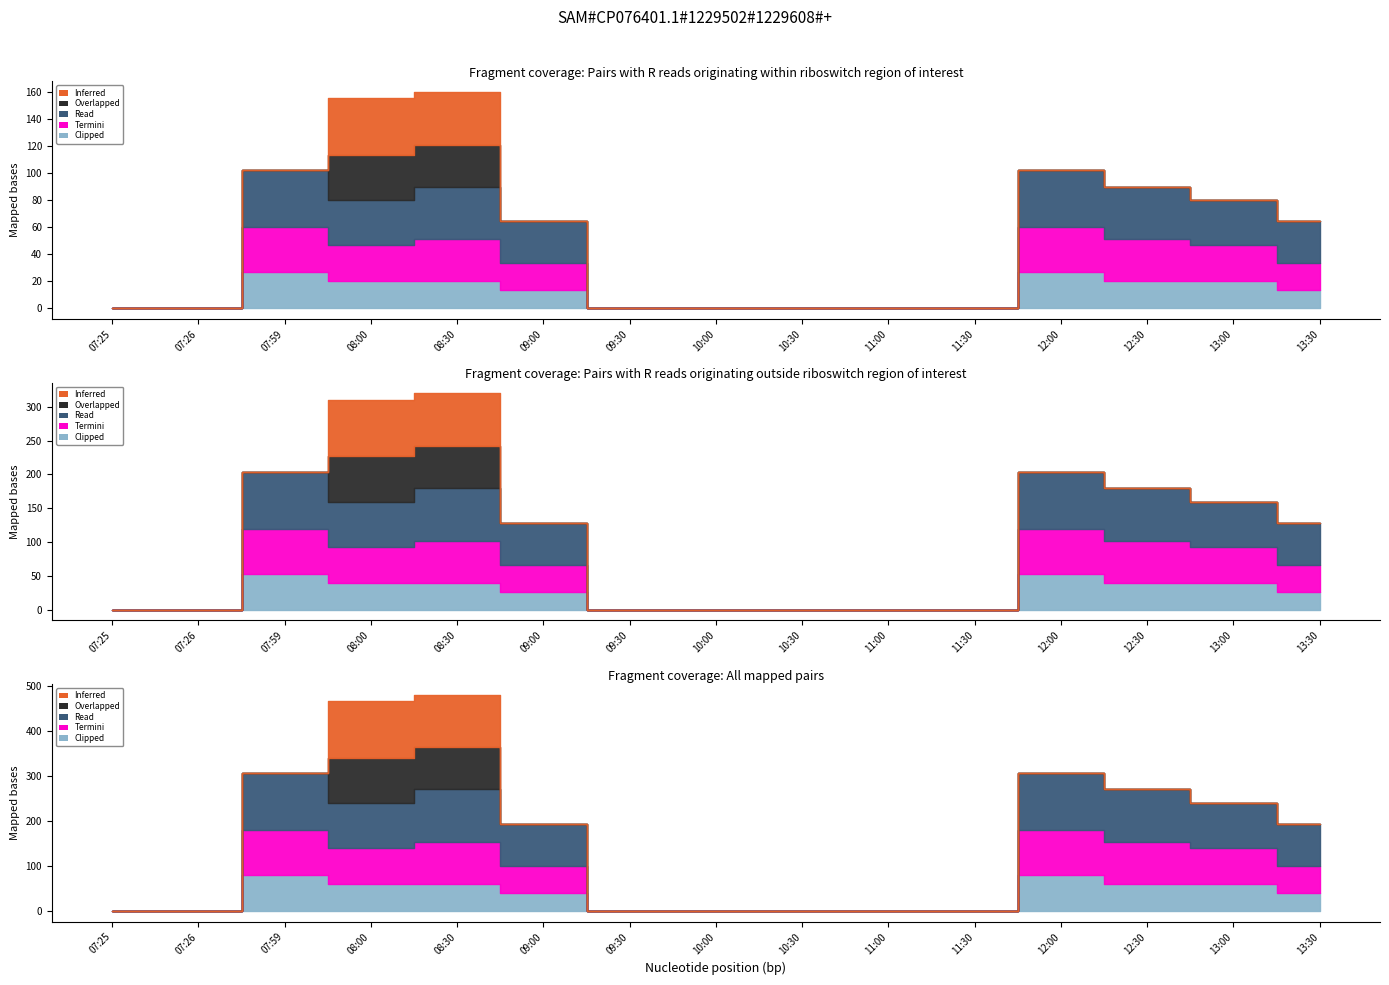

How many data points in Overlapped are above 0?

2